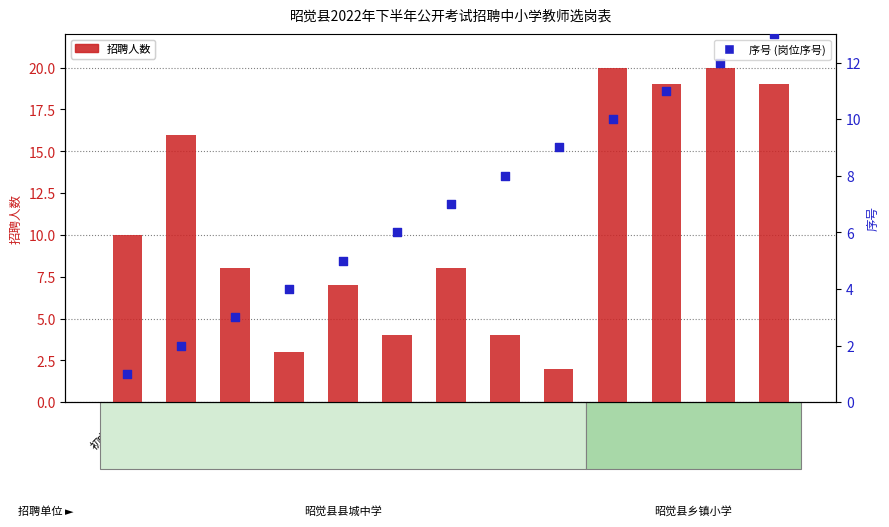

Which series has the largest total across all categories?

招聘人数